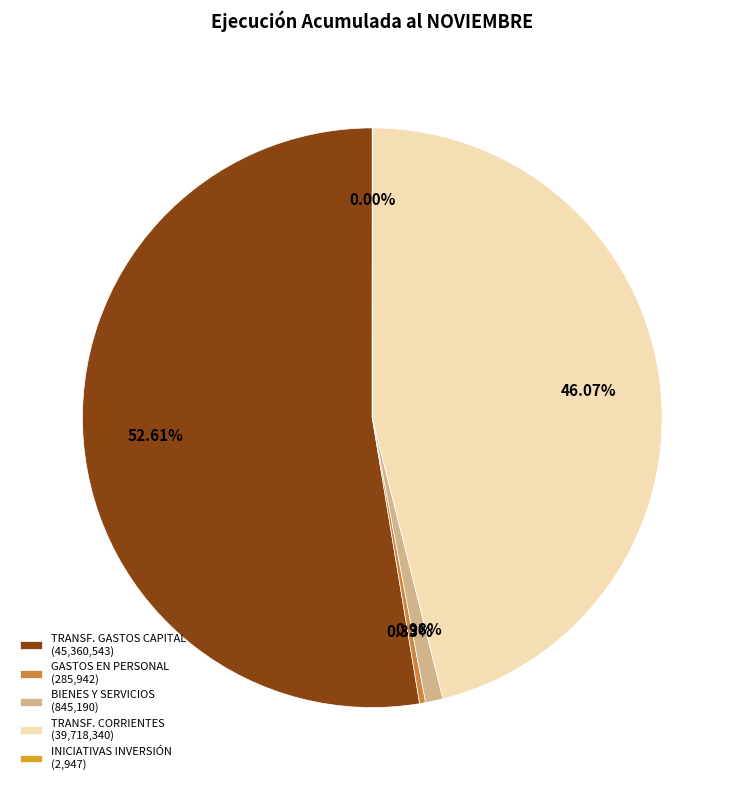

Which category accounts for the majority?

TRANSF. GASTOS CAPITAL (45,360,543)